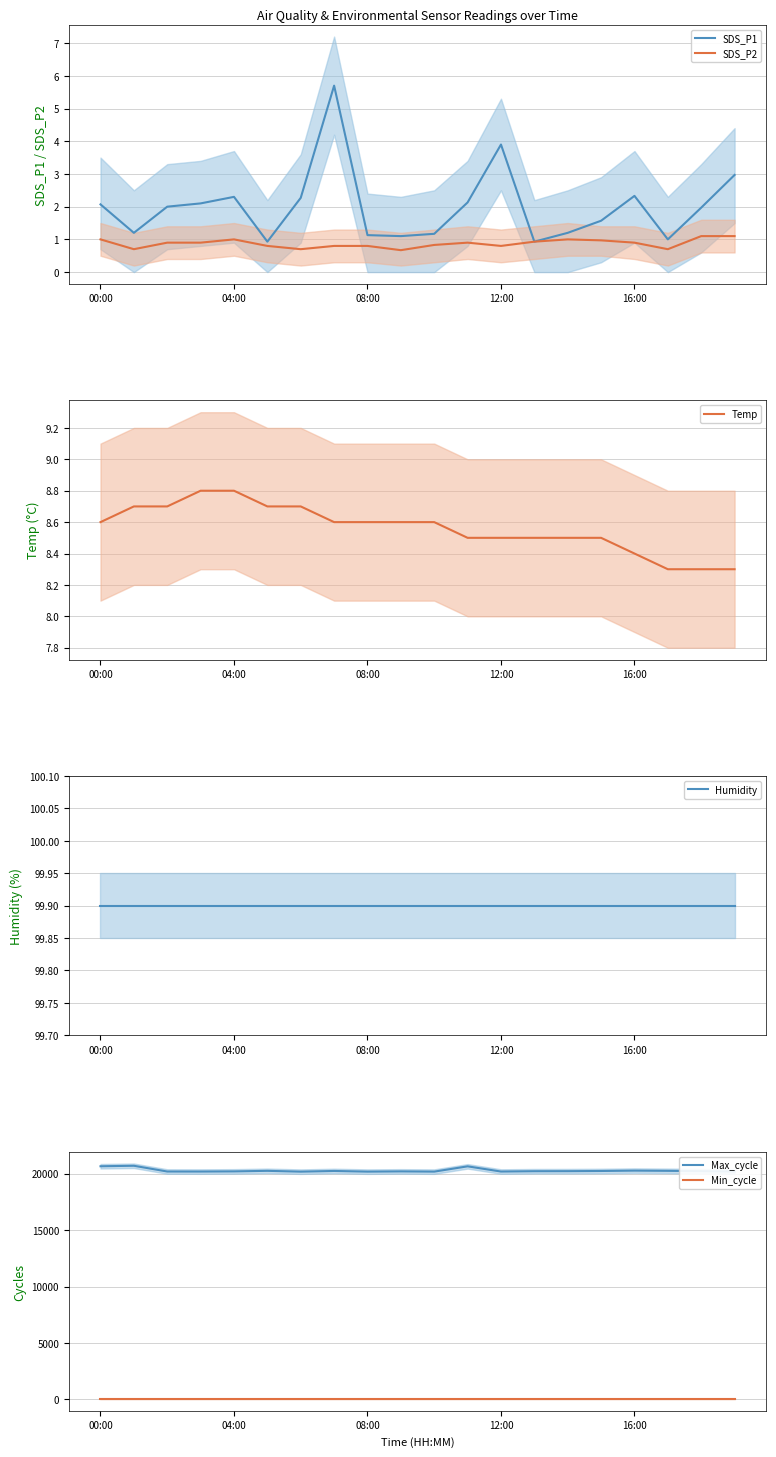

What is the spread (max minus min) of values at 9?

20201.3